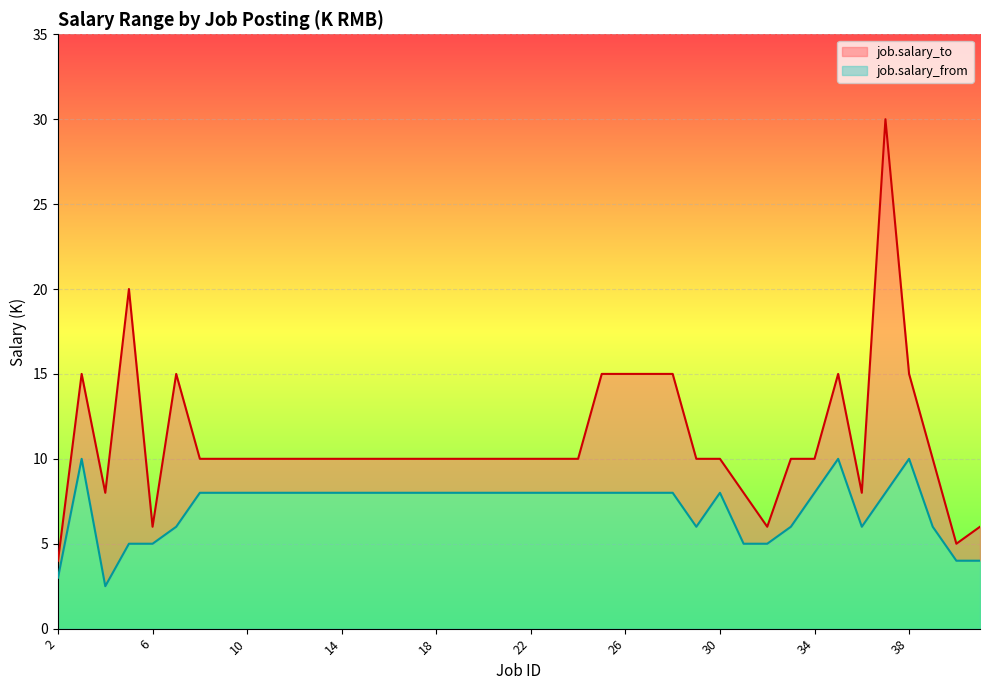

At which label does job.salary_to first exceed 10?

3